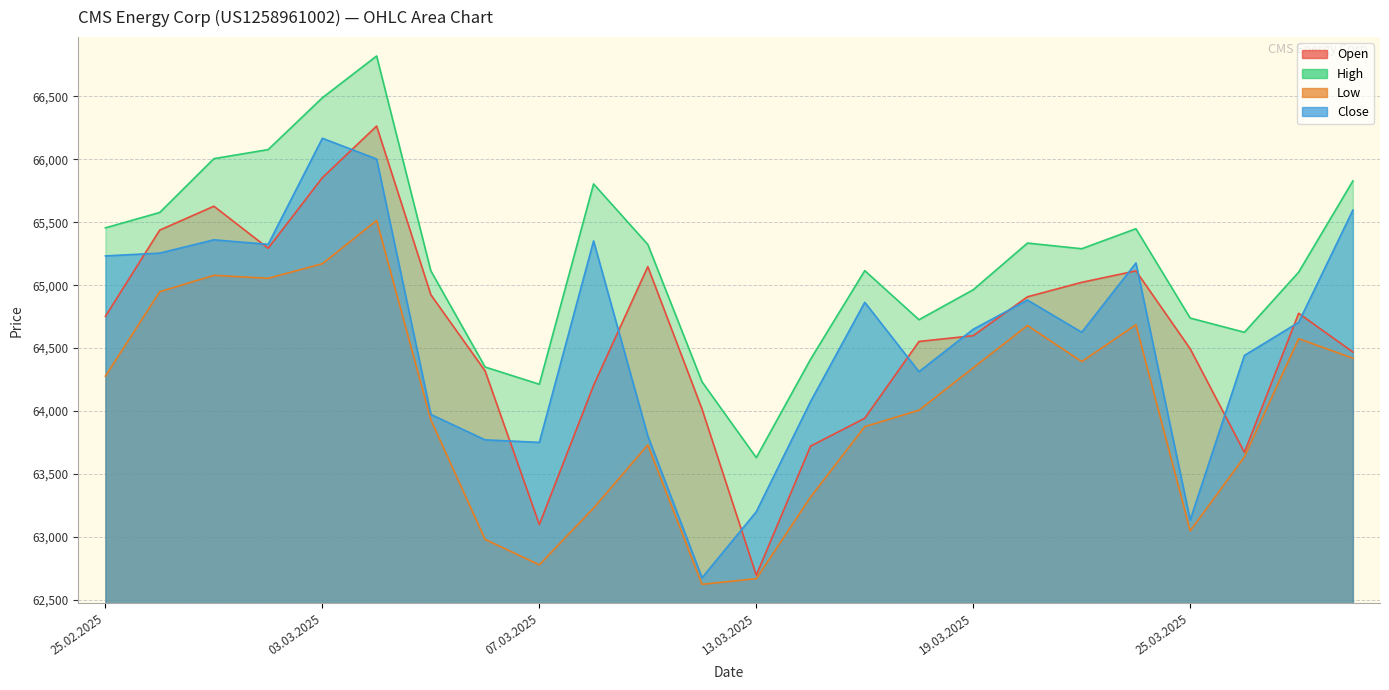

What is the sum of the Open values at 26.03.2025 and 04.03.2025?

129937